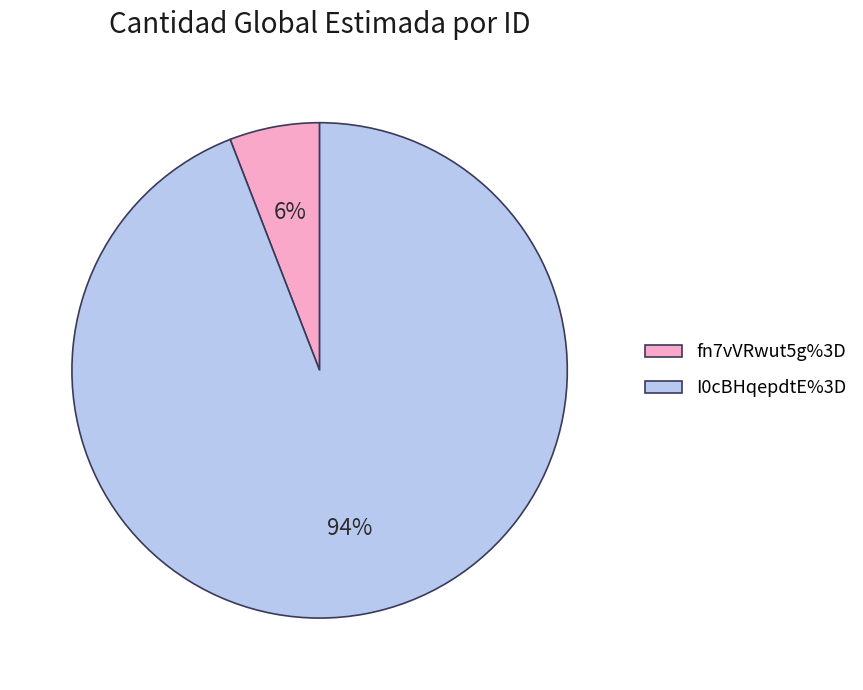

The fn7vVRwut5g%3D slice represents 11% of the pie. True or false?

False